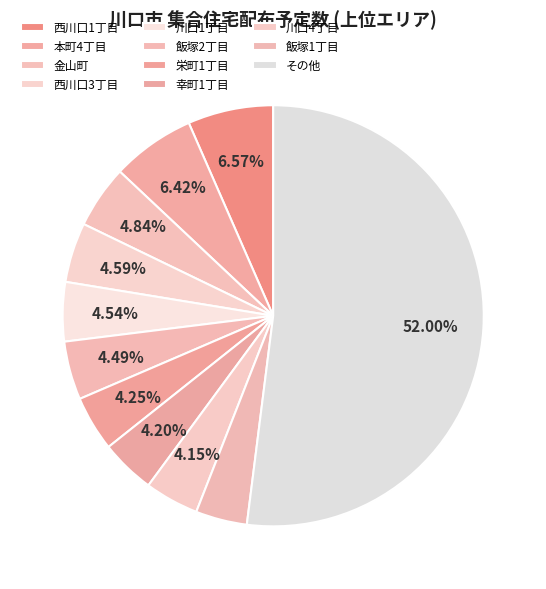

Count the number of slices in the pie.

11